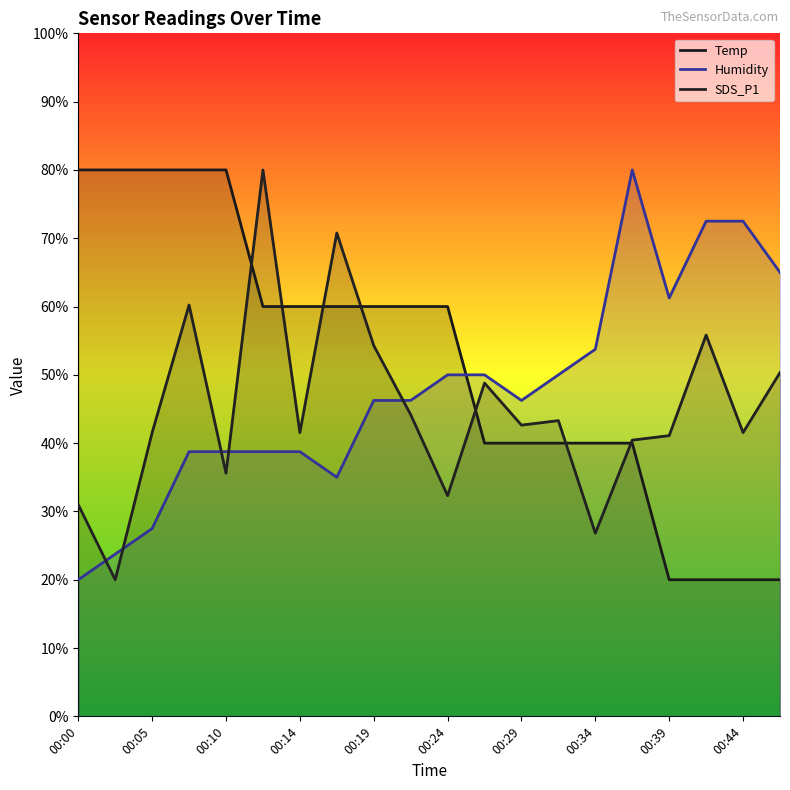

The Temp series shows 107.6 at 00:02. True or false?

False